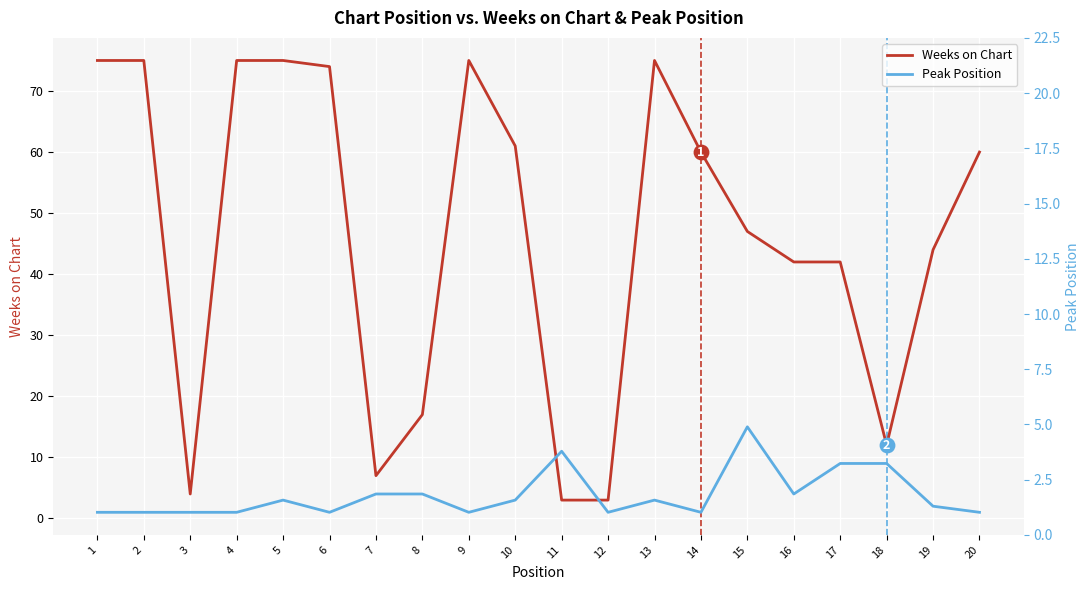

Which series reaches the minimum Y coordinate?

Peak Position